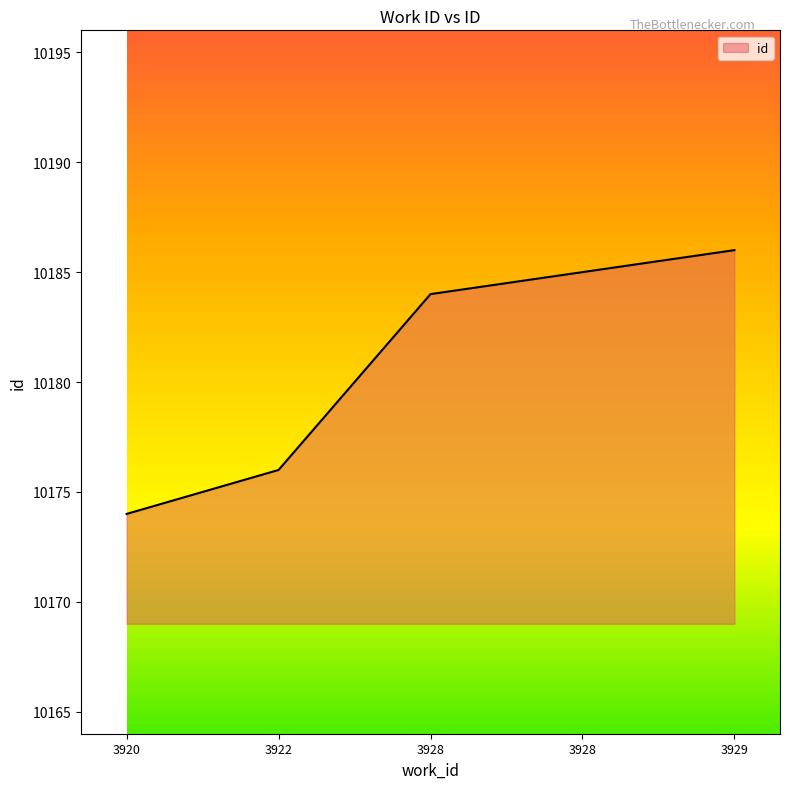

Is it true that the value at 3928 is 5488?

False